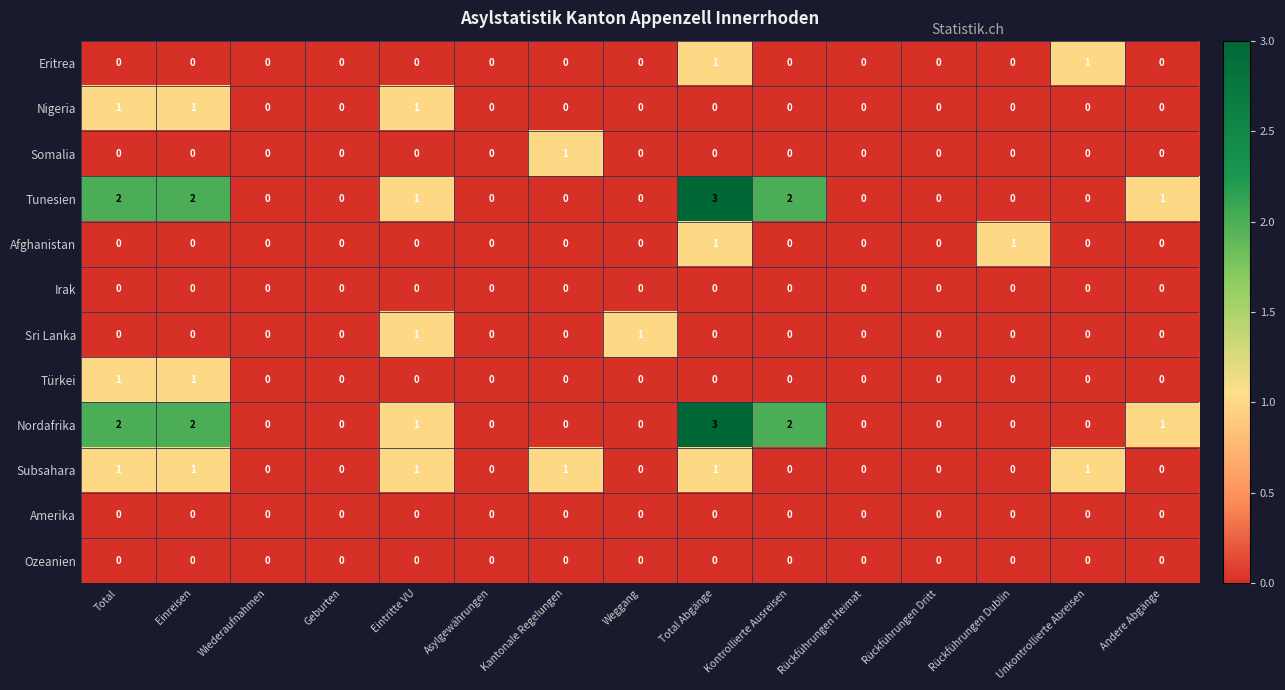

What is the sum of all Nordafrika values?

11